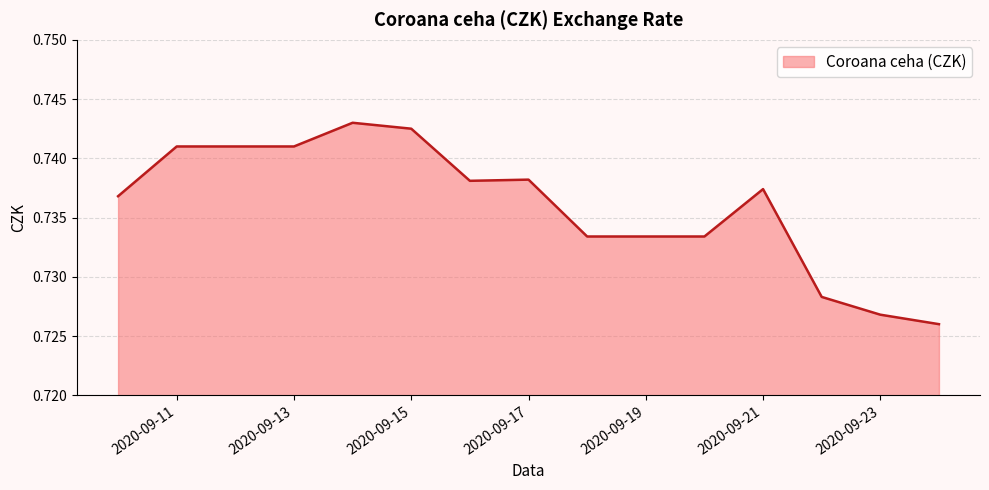

Rank the categories by value from highest to lowest.

2020-09-14, 2020-09-15, 2020-09-11, 2020-09-12, 2020-09-13, 2020-09-17, 2020-09-16, 2020-09-21, 2020-09-10, 2020-09-18, 2020-09-19, 2020-09-20, 2020-09-22, 2020-09-23, 2020-09-24